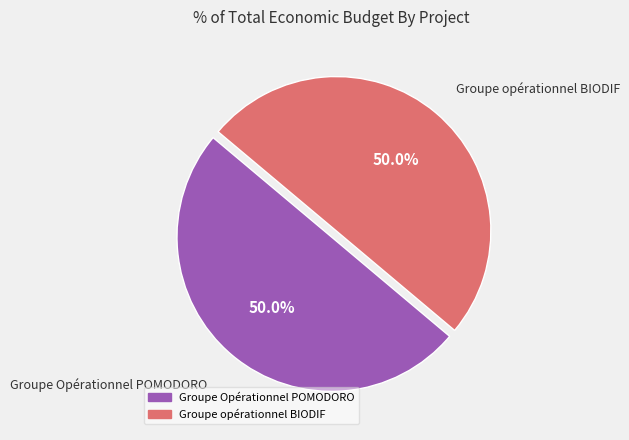

Approximately how many times larger is the value at Groupe Opérationnel POMODORO compared to Groupe opérationnel BIODIF?

1.0